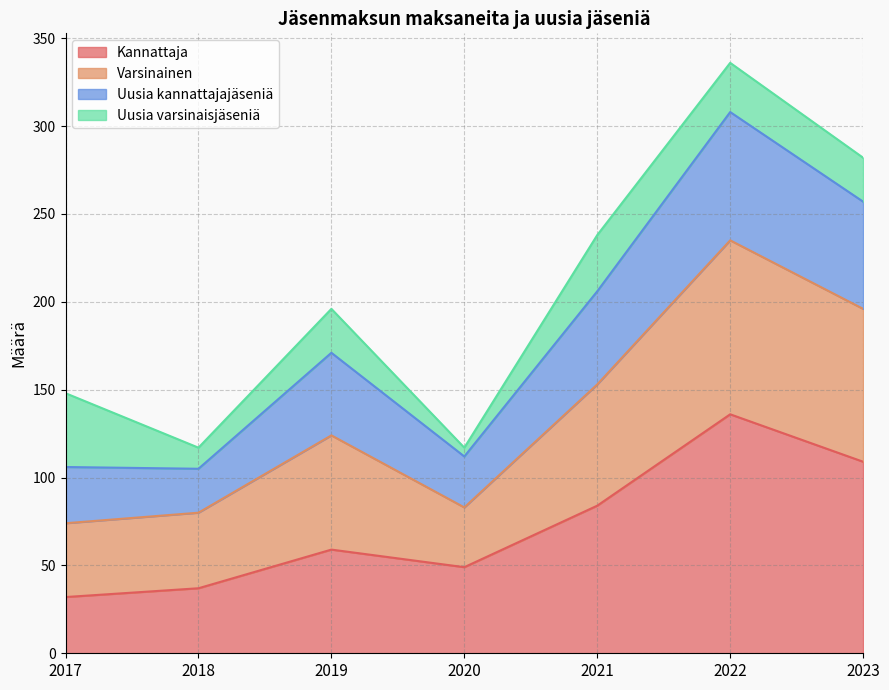

True or false: Varsinainen and Uusia kannattajajäseniä cross at least once.

False